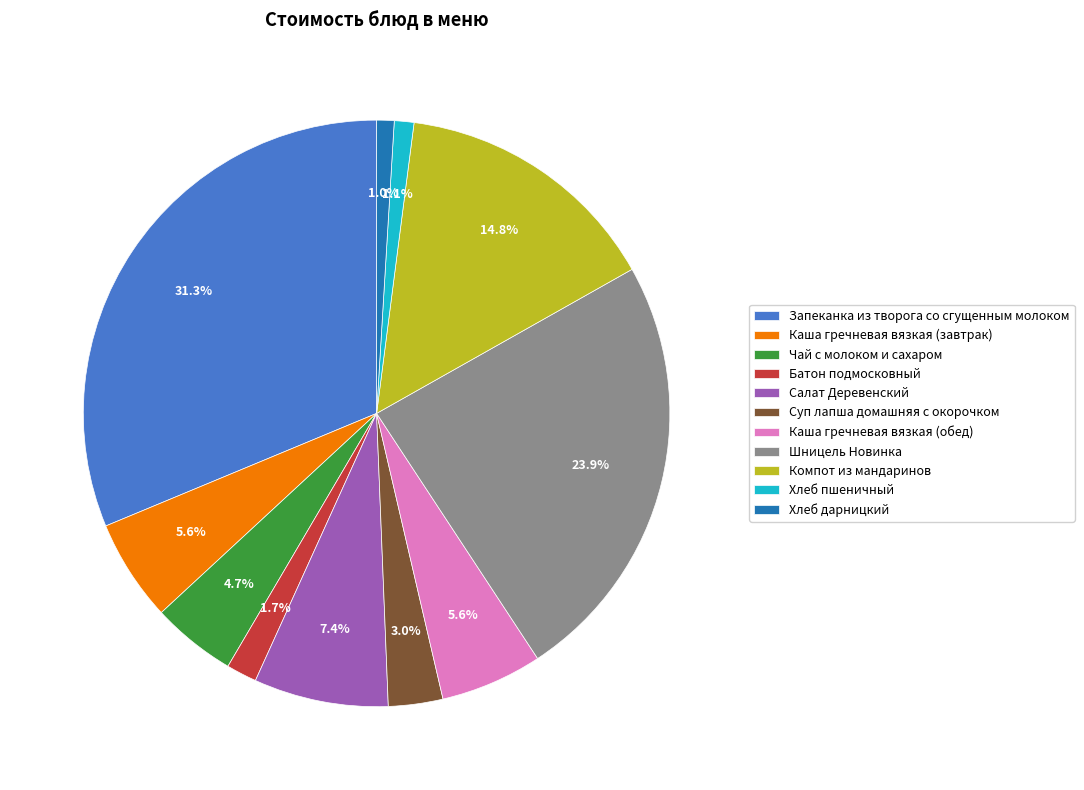

Does any single category account for the majority?

No